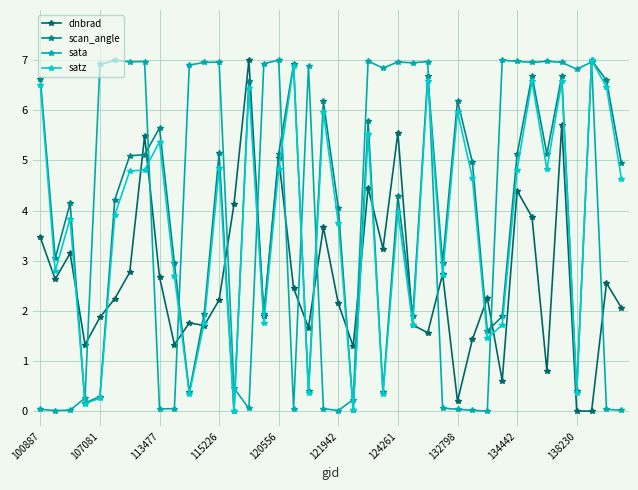

What is the maximum value for scan_angle?

7.0